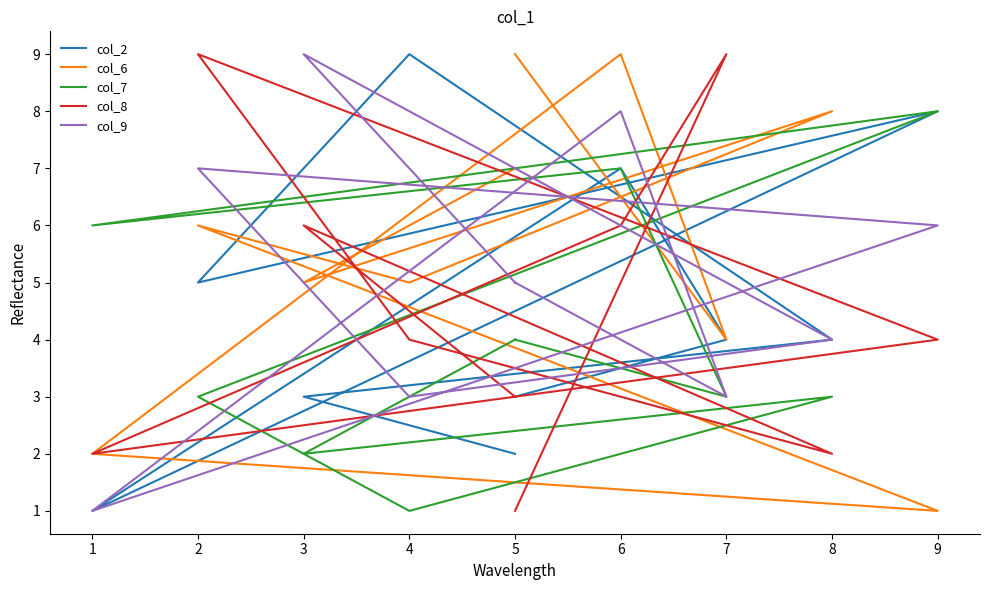

What is the approximate value of col_7 at 8?

3